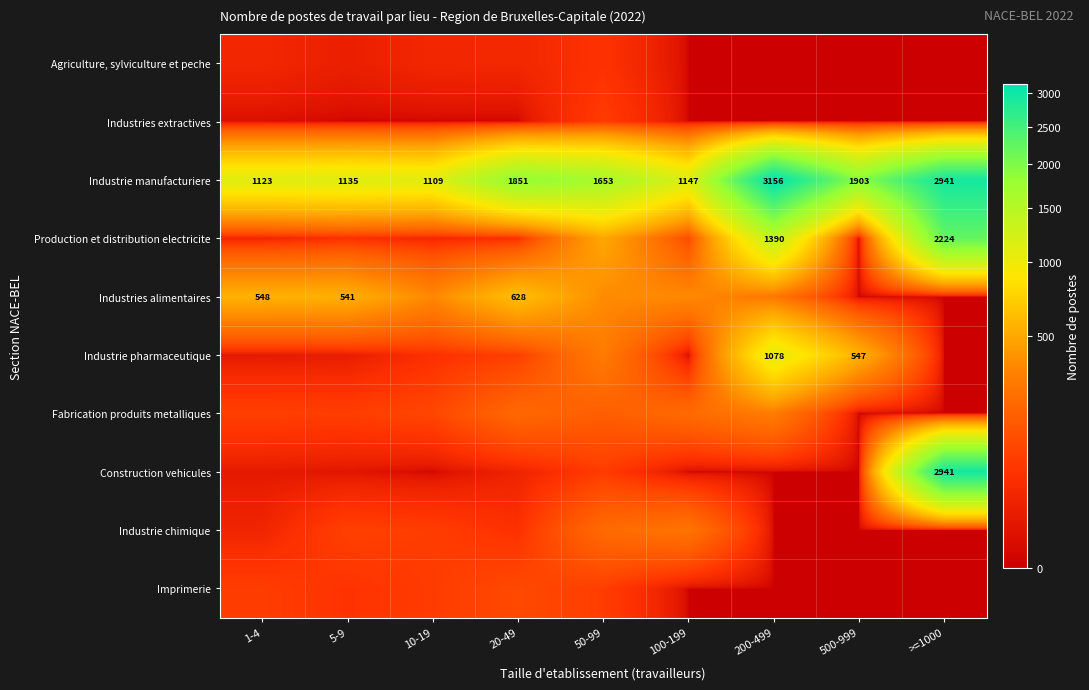

At how many categories does at least one series exceed 1893?

3